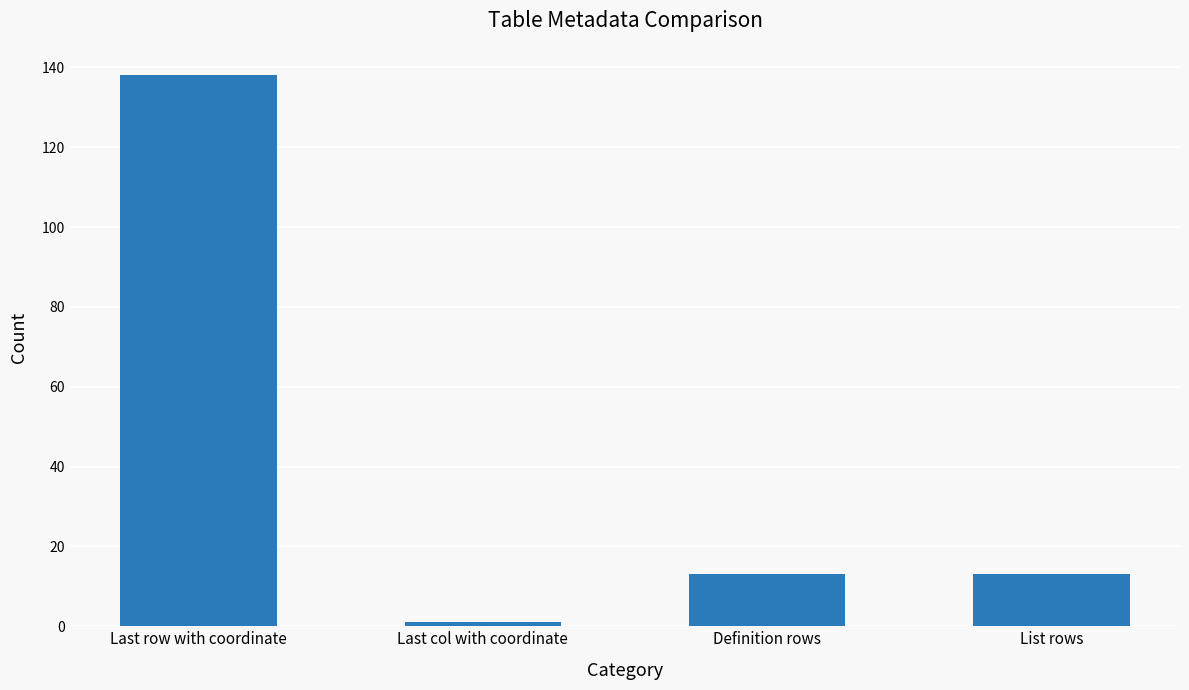

What is the ratio of the value at Last row with coordinate to the value at Last col with coordinate?

138.0